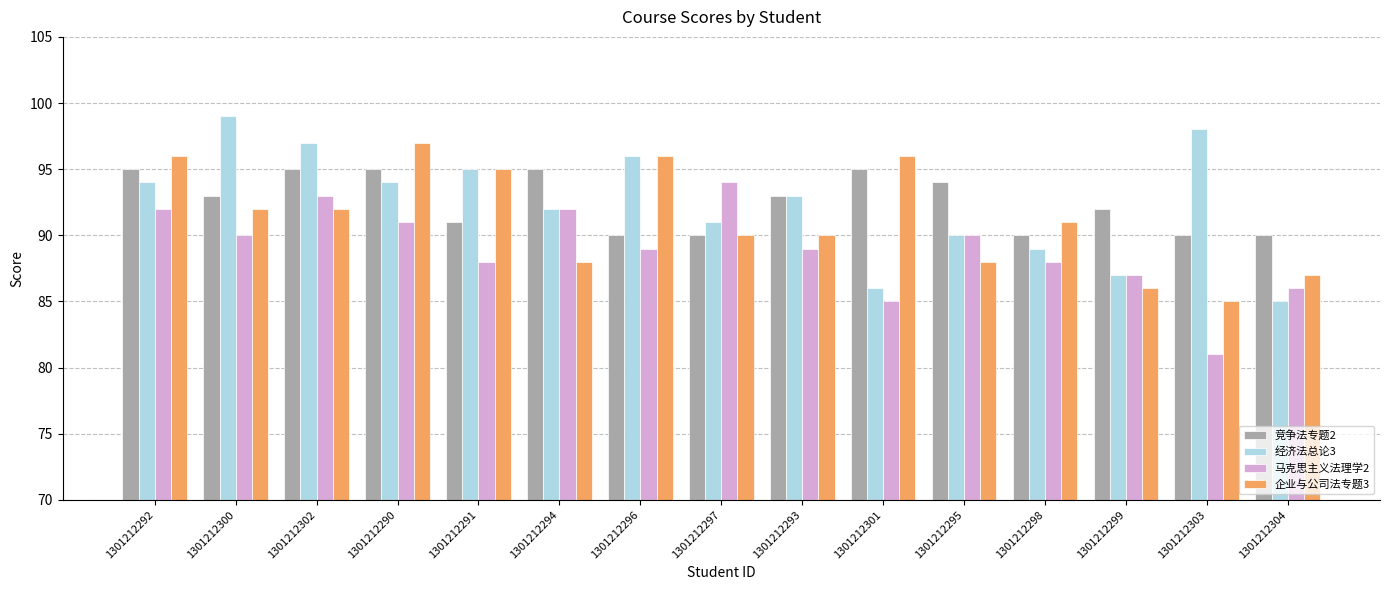

At 1301212300, list the series in order from largest to smallest.

经济法总论3, 竞争法专题2, 企业与公司法专题3, 马克思主义法理学2